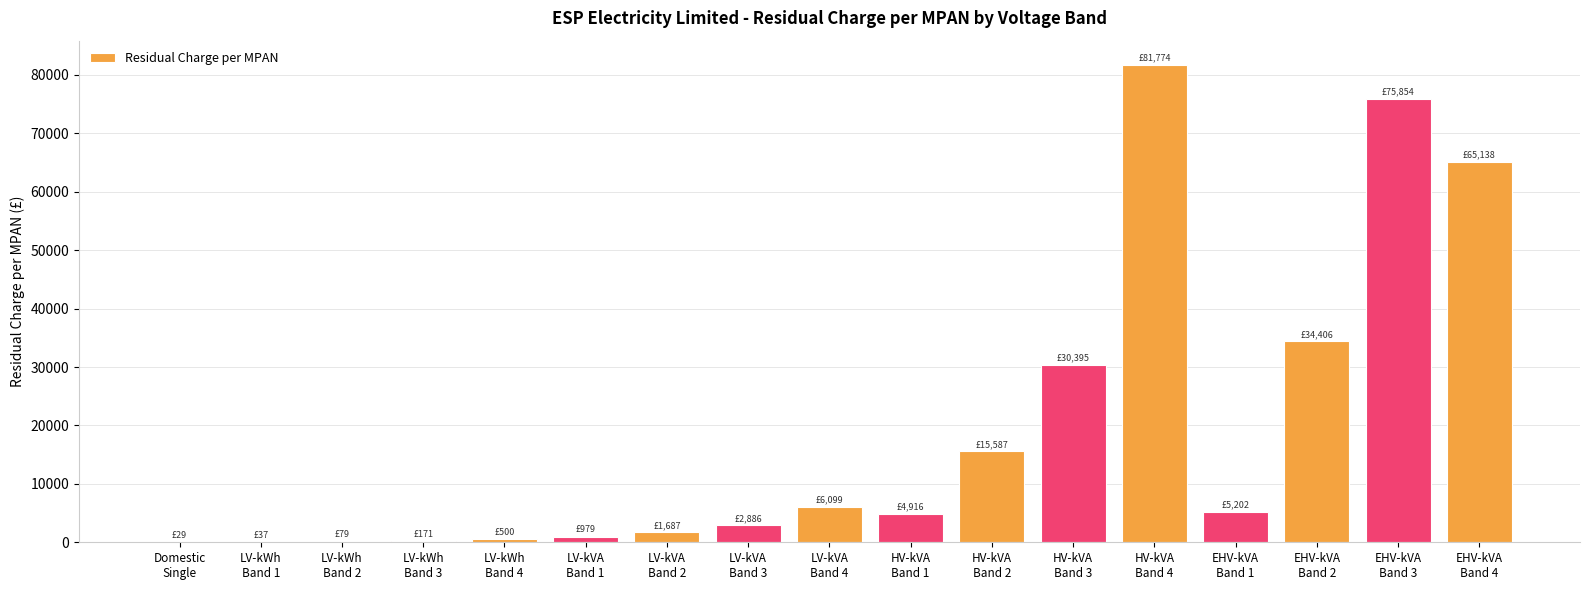

What is the difference between the values at LV-kWh
Band 3 and HV-kVA
Band 2?

15416.1